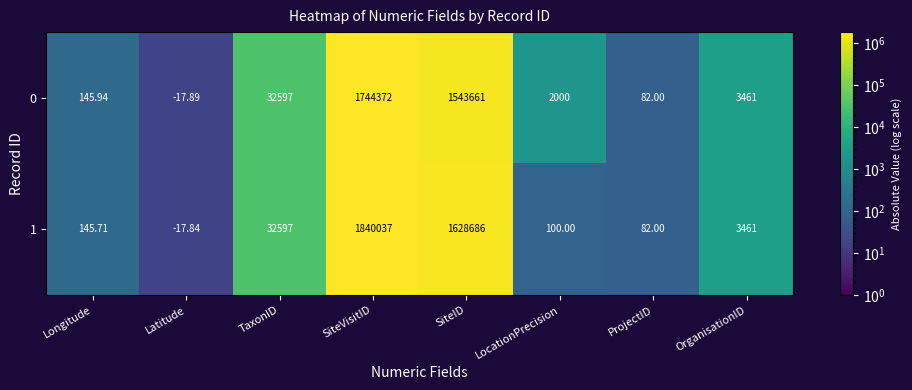

At which category is the sum across all series the highest?

SiteVisitID